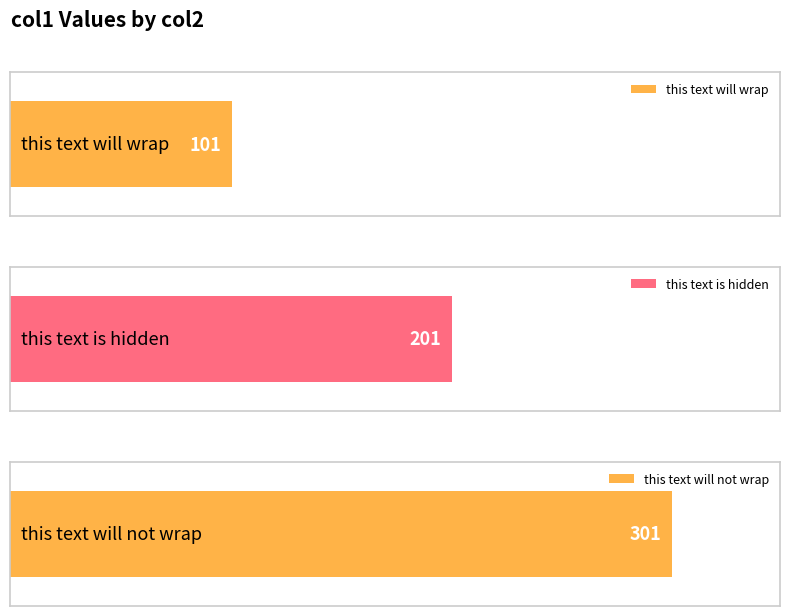

Reading left to right, extract all data points from this chart.

101	201	301